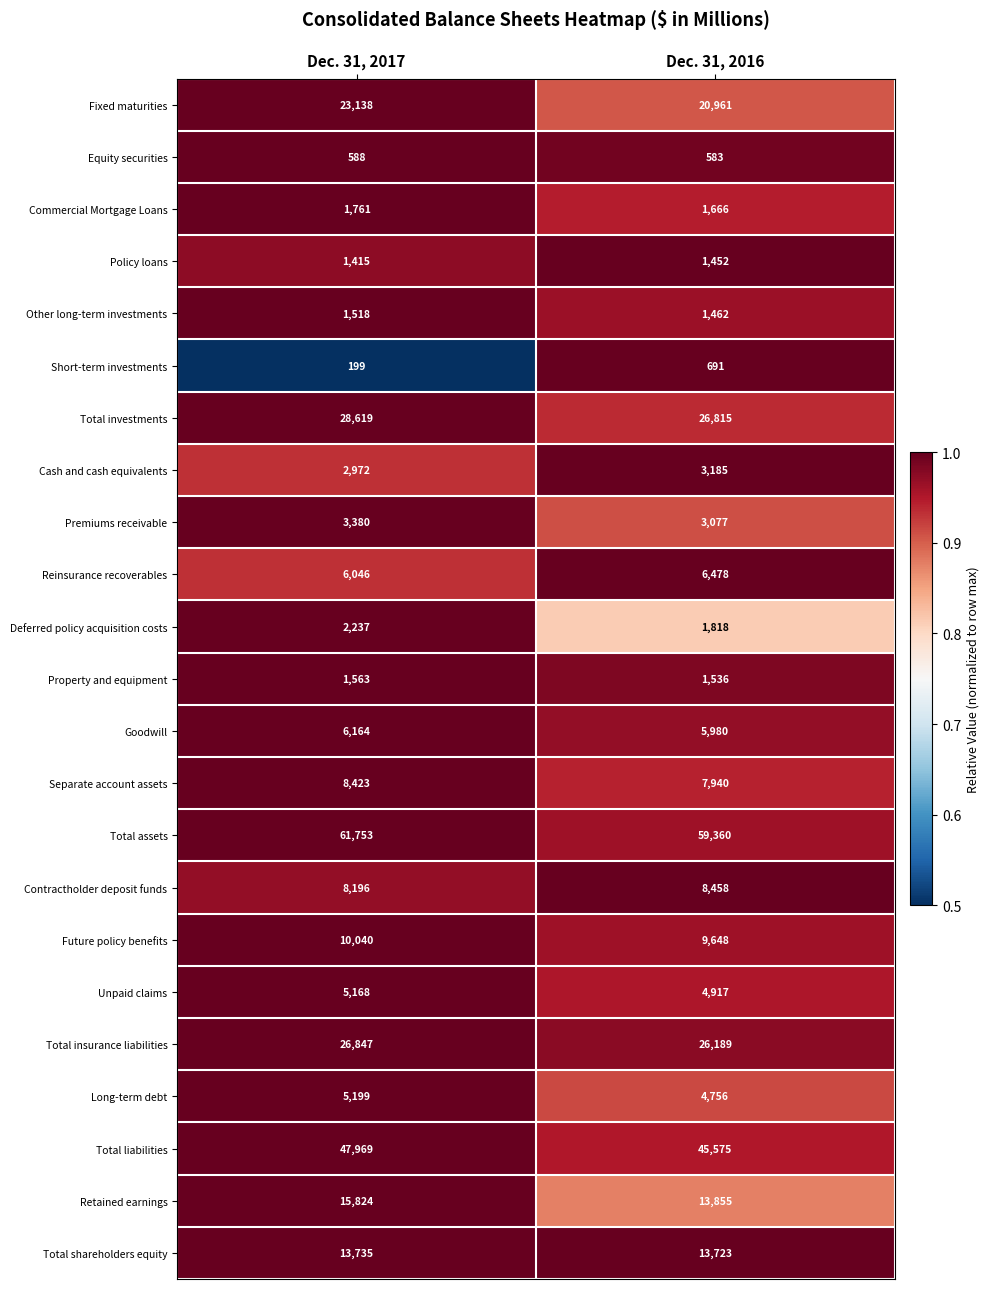

At Dec. 31, 2016, list the series in order from smallest to largest.

Equity securities, Short-term investments, Policy loans, Other long-term investments, Property and equipment, Commercial Mortgage Loans, Deferred policy acquisition costs, Premiums receivable, Cash and cash equivalents, Long-term debt, Unpaid claims, Goodwill, Reinsurance recoverables, Separate account assets, Contractholder deposit funds, Future policy benefits, Total shareholders equity, Retained earnings, Fixed maturities, Total insurance liabilities, Total investments, Total liabilities, Total assets